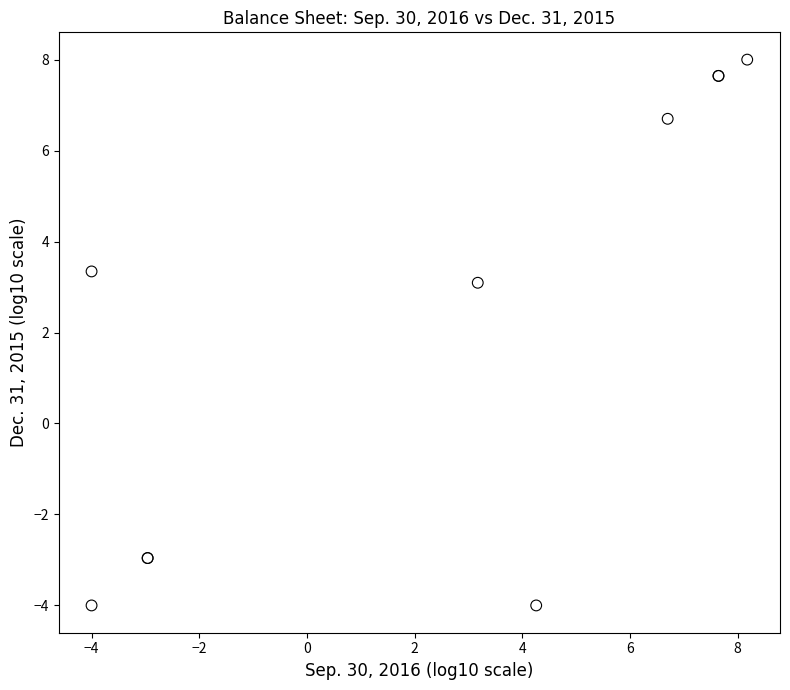

What Y value in the scatter plot is closest to 2?

3.1